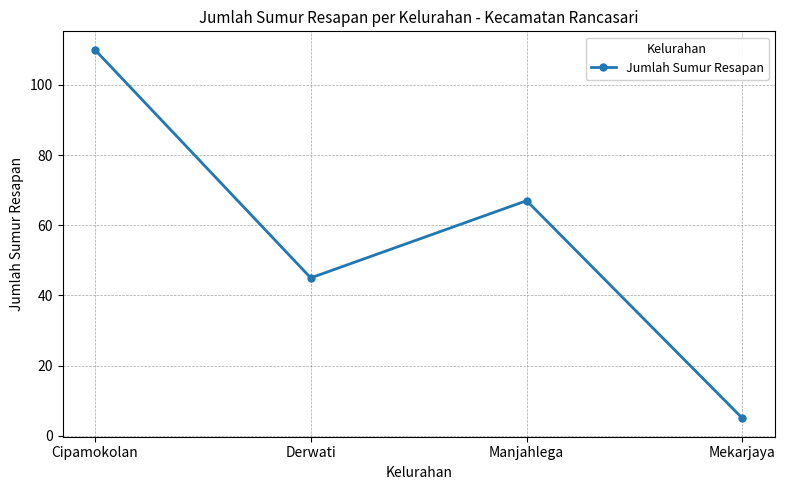

How many values are below 67?

2